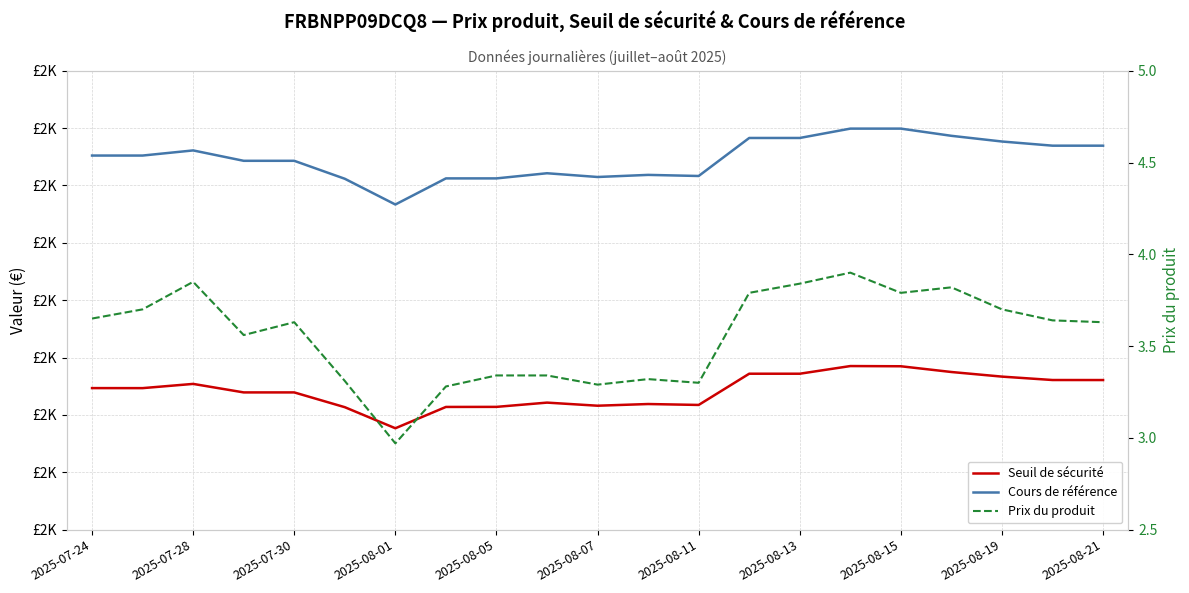

True or false: Cours de référence has a value of 3125.0 at 2025-08-13.

False